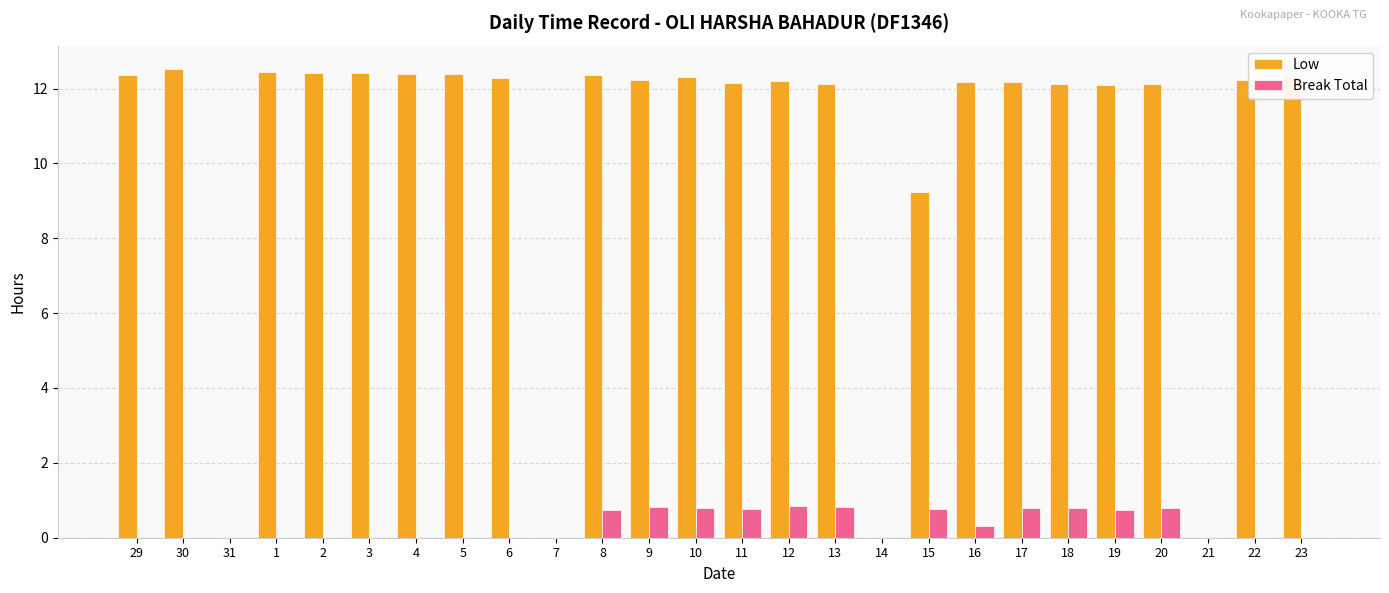

How many groups of bars are there?

26